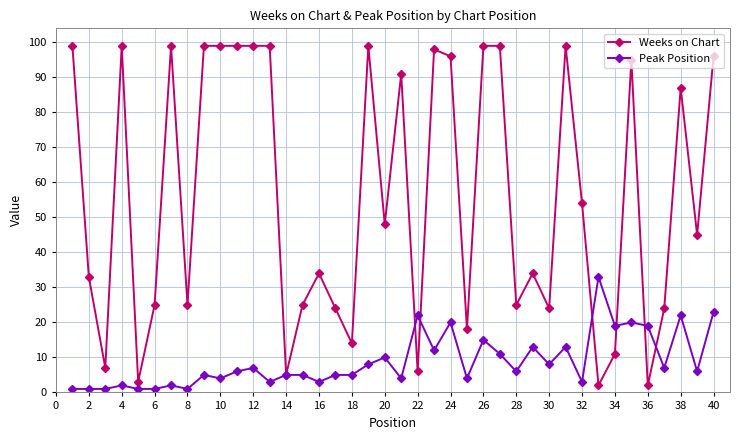

Which series has the largest total across all categories?

Weeks on Chart